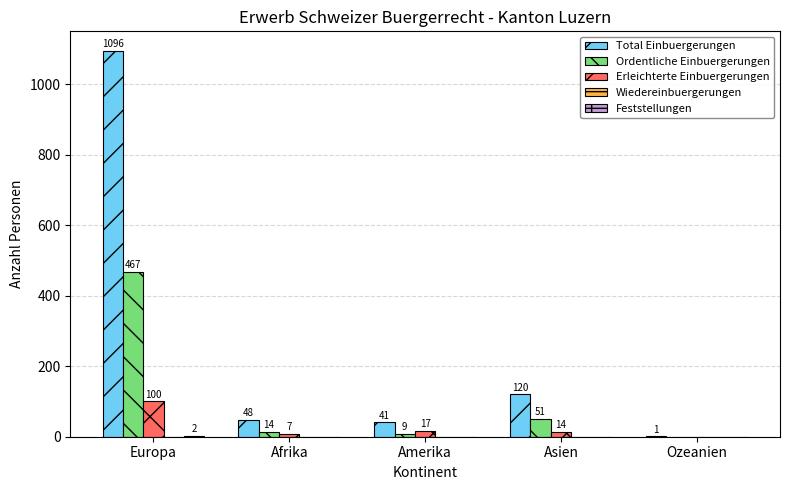

Where is Erleichterte Einbuergerungen nearest to the value 50?

Amerika